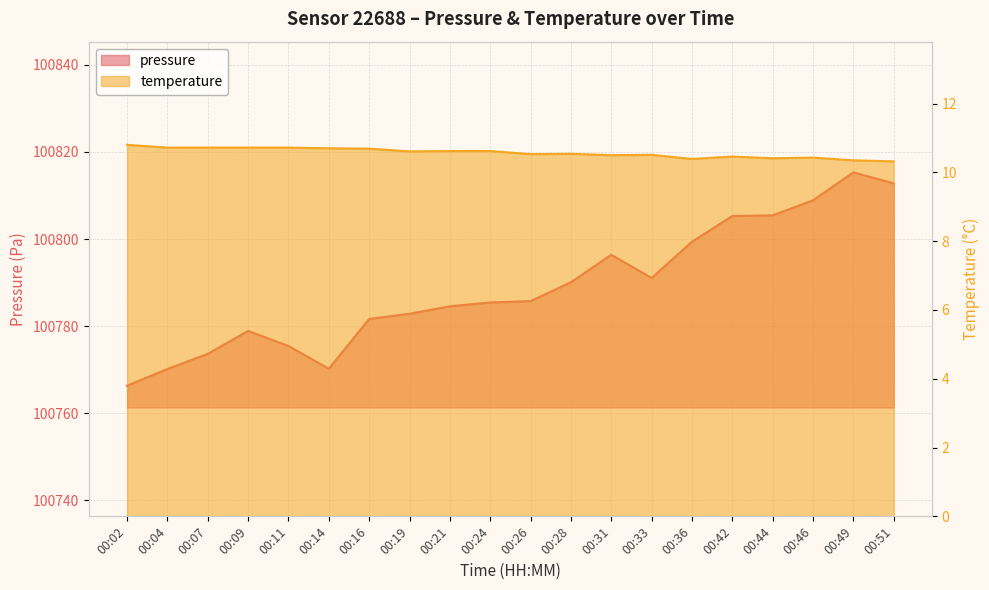

What is the maximum value for pressure?

100815.3